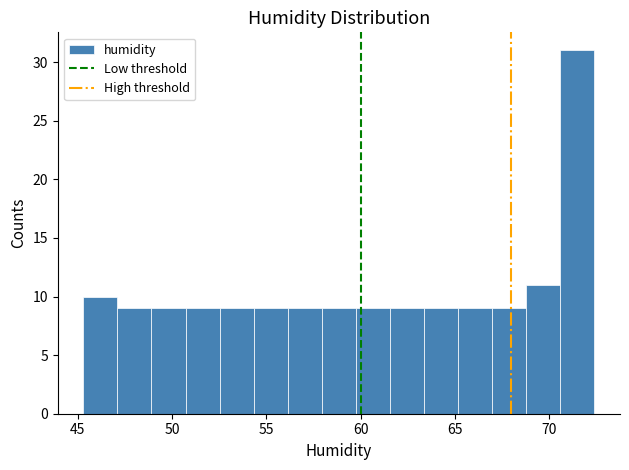

Read against the x-axis, roughly where is the centre of the tallest bar?

71.5